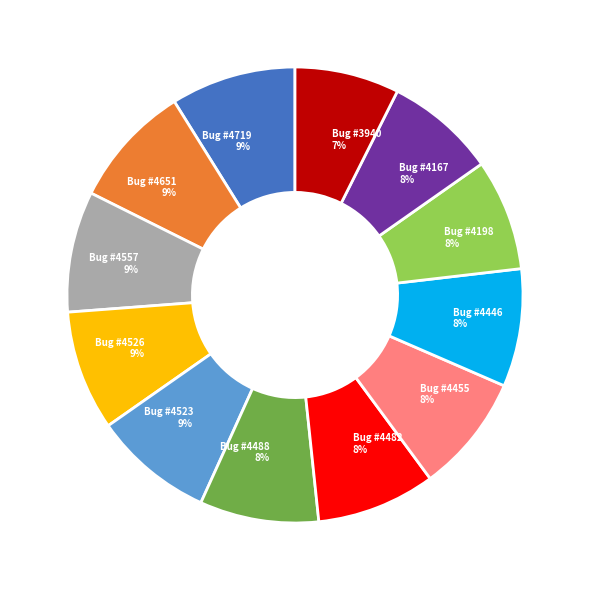

Do Bug #4446 and Bug #4651 together represent more than half of the pie?

No